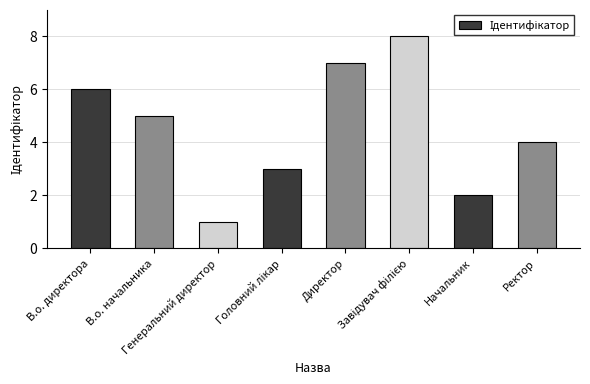

Are the bars horizontal?

No